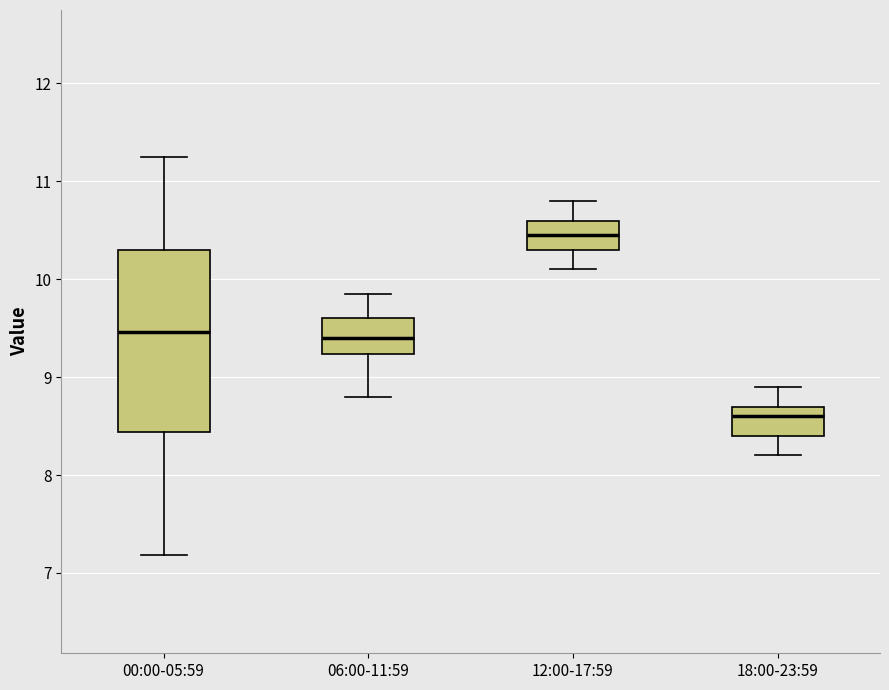

Where does the median line of the box for 06:00-11:59 sit on the y-axis? The values are not printed on the chart, so give them approximately, as read against the axis.

9.4